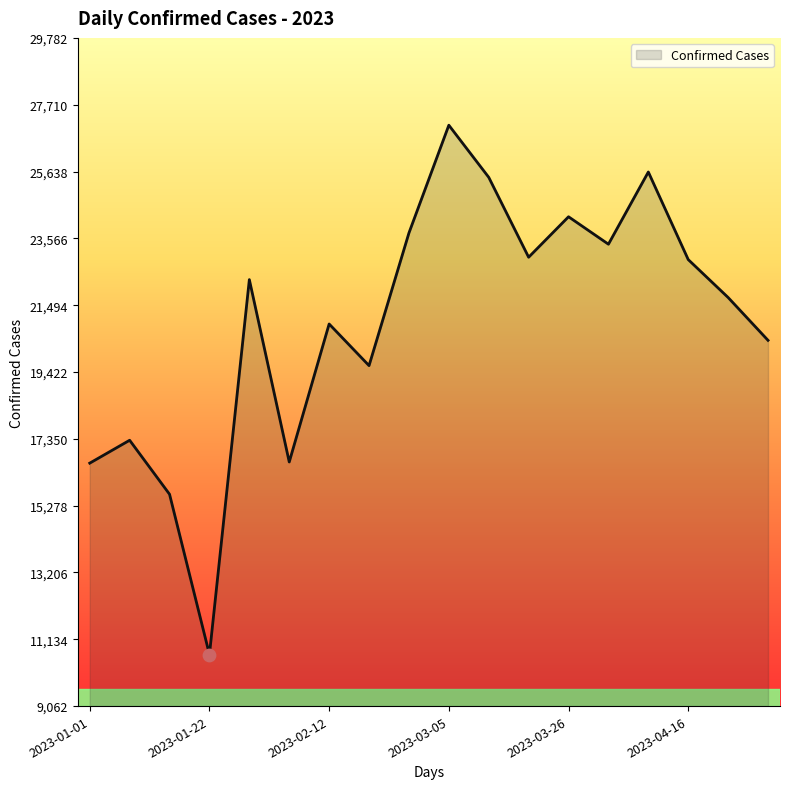

What is the maximum value shown in the chart?

27075